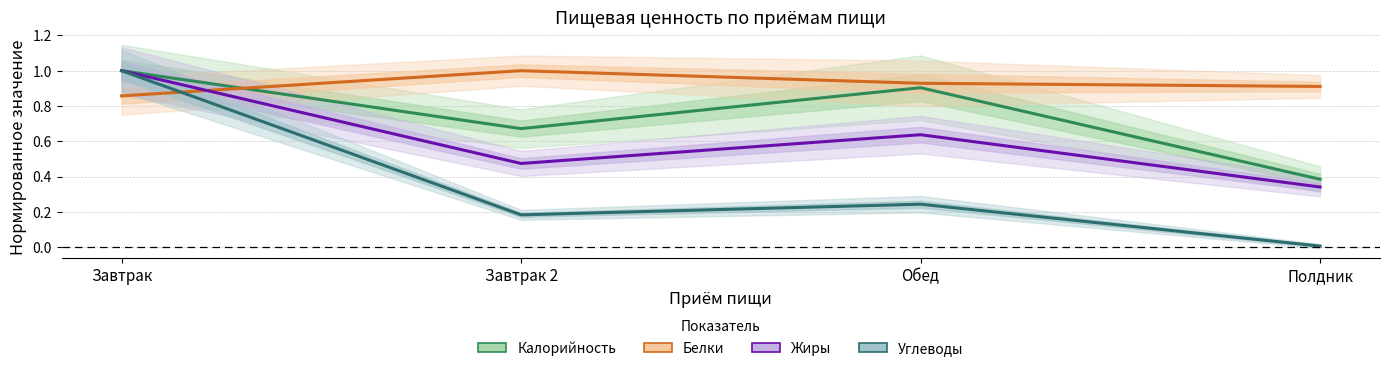

Which label corresponds to the smallest value in the chart?

Полдник